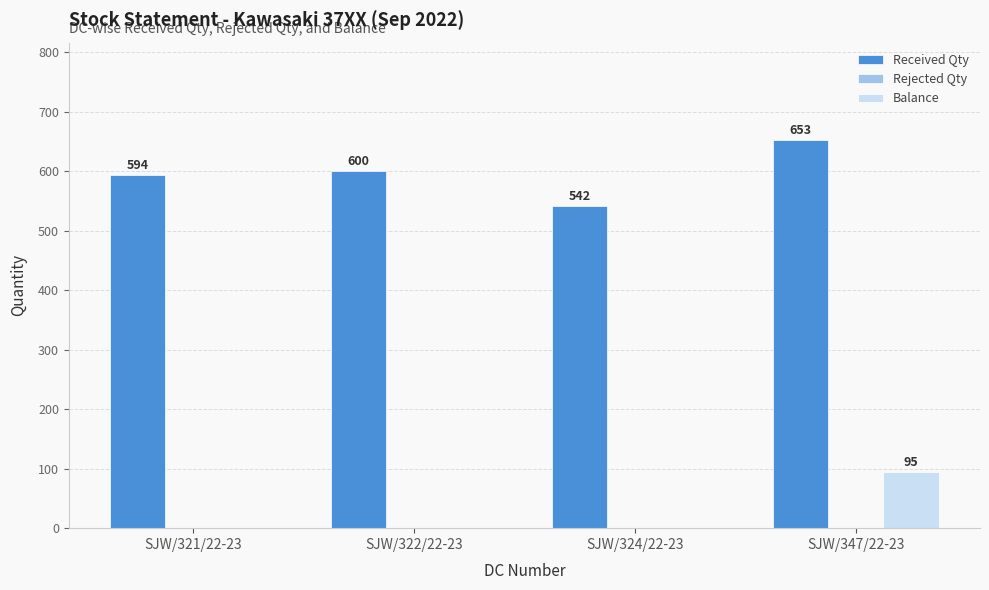

What is the sum of all Balance values?

95